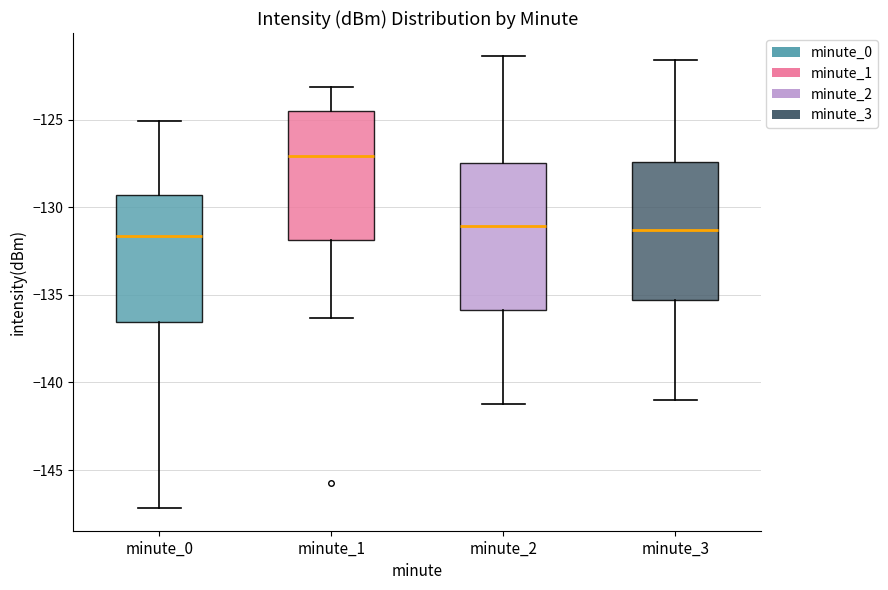

Reading left to right, transcribe this box plot: for each box, give where its median line is, the range the box spans, and where its two whiskers end, as read against the y-axis. The values are not printed on the chart, so give them approximately, as read against the axis.

minute_0: median -131.5, box -136.5 to -129.5, whiskers -147.0 to -125.0
minute_1: median -127.0, box -132.0 to -124.5, whiskers -136.5 to -123.0
minute_2: median -131.0, box -136.0 to -127.5, whiskers -141.0 to -121.5
minute_3: median -131.5, box -135.5 to -127.5, whiskers -141.0 to -121.5